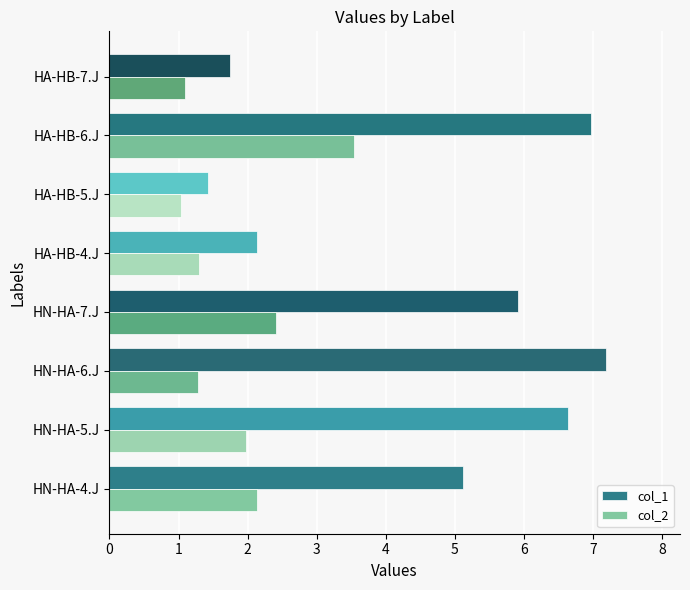

What are all the series names shown in the legend?

col_1, col_2